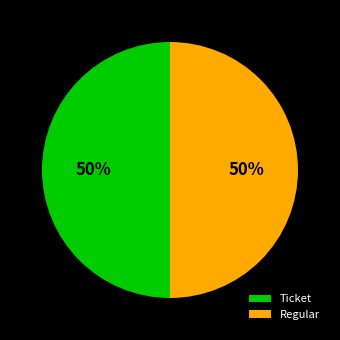

To the nearest percent, what is the combined percentage of Regular and Ticket?

100%